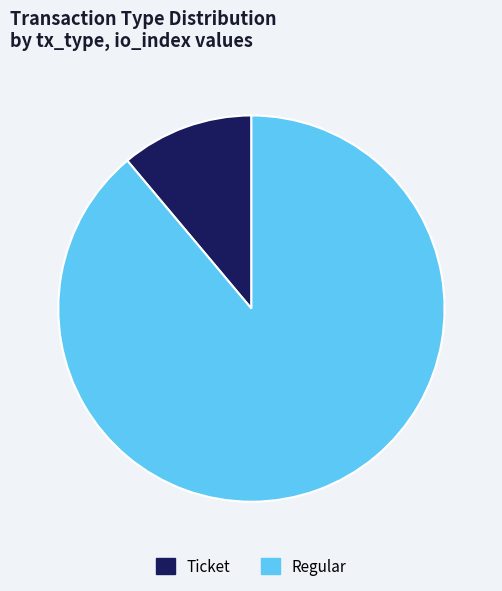

Which category has the smallest portion of the pie?

Ticket